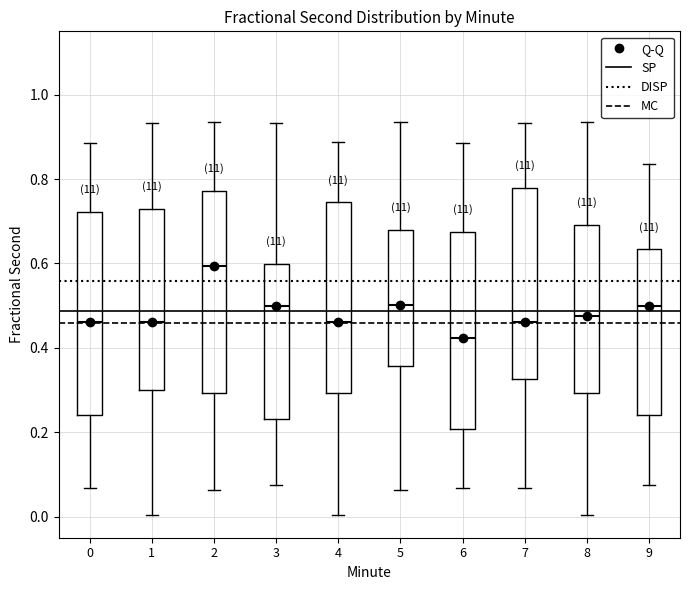

Reading left to right, transcribe this box plot: for each box, give where its median line is, the range the box spans, and where its two whiskers end, as read against the y-axis. The values are not printed on the chart, so give them approximately, as read against the axis.

0: median 0.46, box 0.24 to 0.72, whiskers 0.06 to 0.88
1: median 0.46, box 0.30 to 0.72, whiskers 0.00 to 0.94
2: median 0.60, box 0.30 to 0.78, whiskers 0.06 to 0.94
3: median 0.50, box 0.24 to 0.60, whiskers 0.08 to 0.94
4: median 0.46, box 0.30 to 0.74, whiskers 0.00 to 0.88
5: median 0.50, box 0.36 to 0.68, whiskers 0.06 to 0.94
6: median 0.42, box 0.20 to 0.68, whiskers 0.06 to 0.88
7: median 0.46, box 0.32 to 0.78, whiskers 0.06 to 0.94
8: median 0.48, box 0.30 to 0.70, whiskers 0.00 to 0.94
9: median 0.50, box 0.24 to 0.64, whiskers 0.08 to 0.84